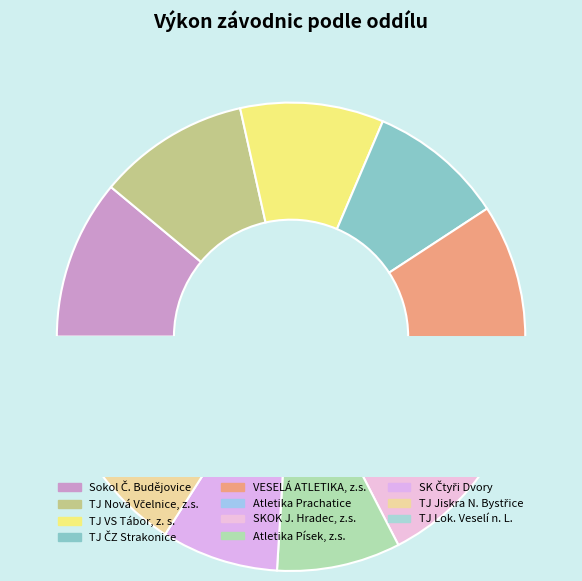

Approximately how many times larger is the value at TJ Nová Včelnice, z.s. compared to Atletika Písek, z.s.?

1.2